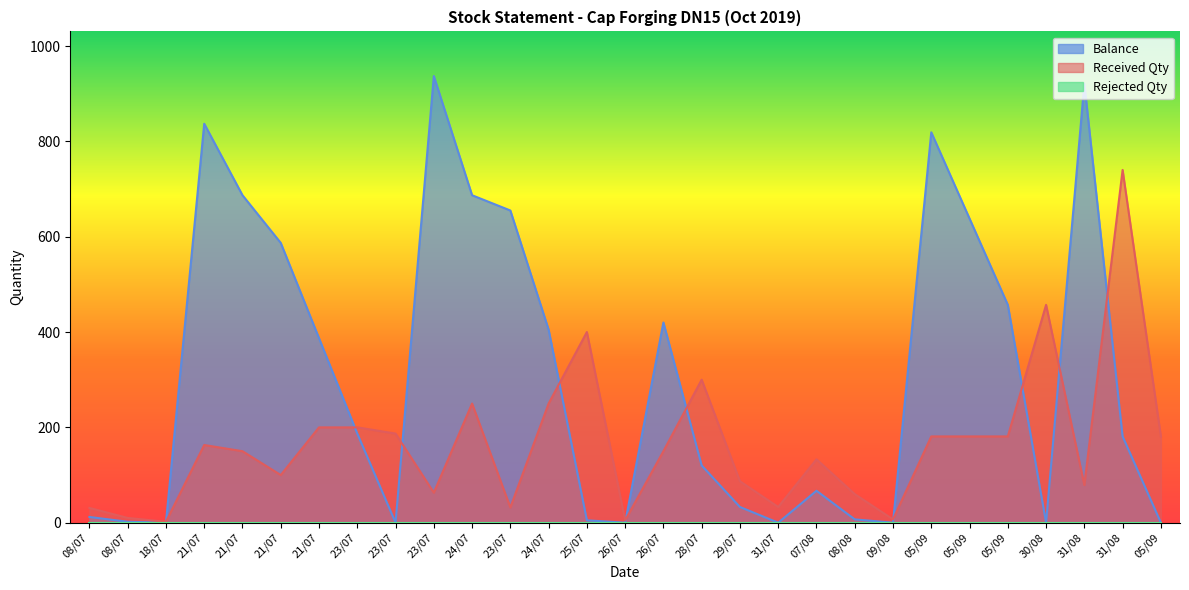

Which has a higher value, 23/07 or 05/09?

23/07